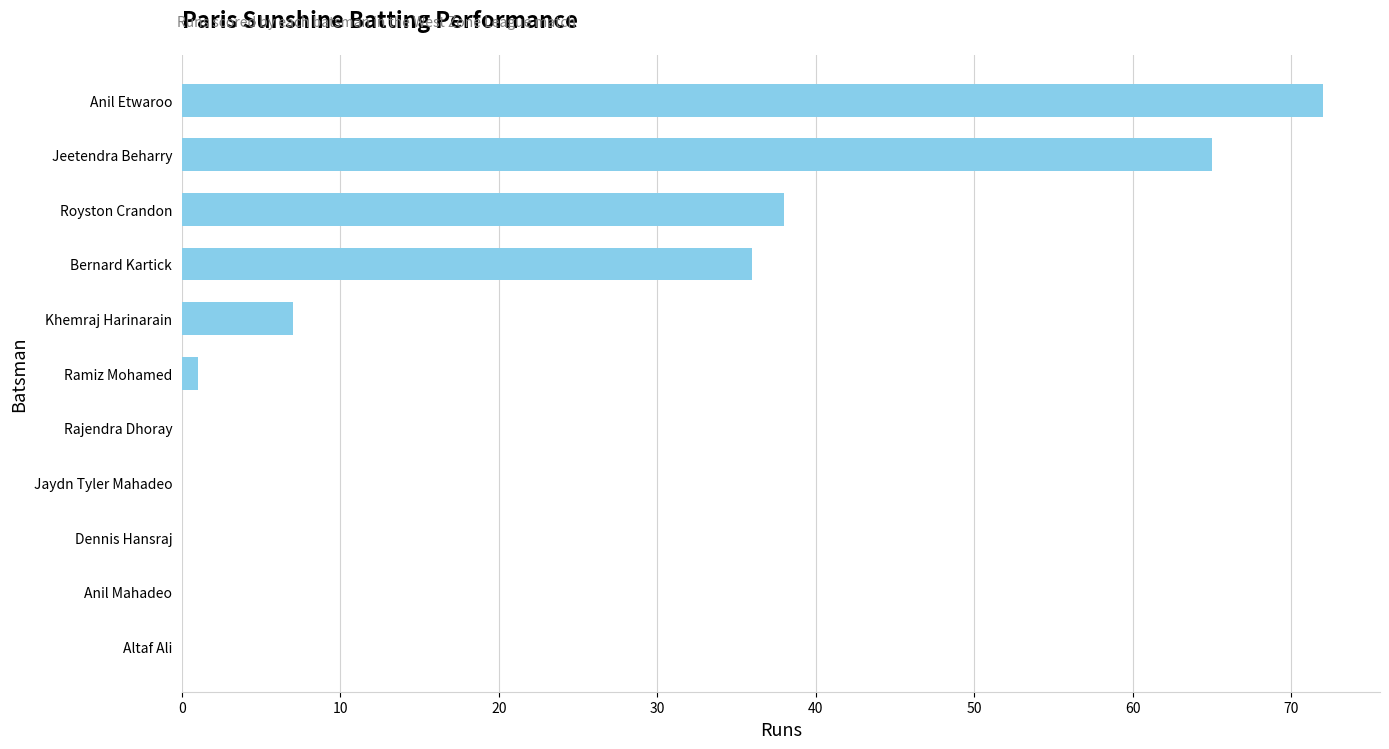

How many data points does each series have?

11